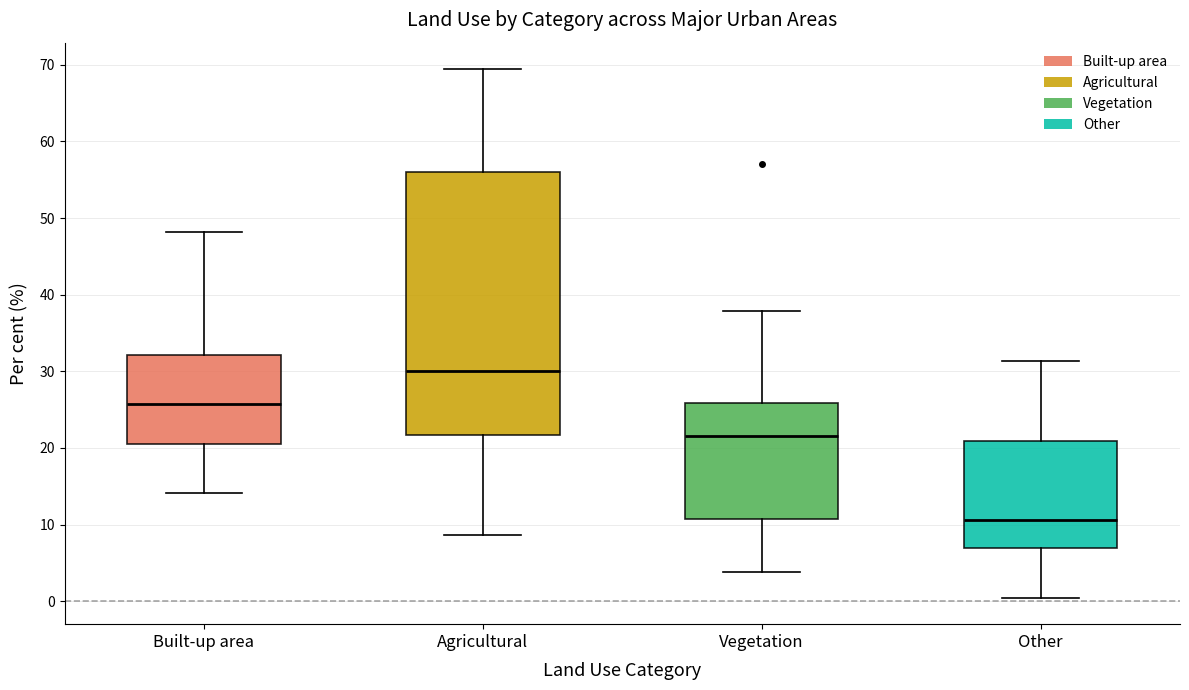

Reading left to right, read every box against the y-axis: the position of its median line, the range the box covers, and the ends of its whiskers. The values are not printed on the chart, so give them approximately, as read against the axis.

Built-up area: median 26, box 21 to 32, whiskers 14 to 48
Agricultural: median 30, box 22 to 56, whiskers 9 to 69
Vegetation: median 22, box 11 to 26, whiskers 4 to 38
Other: median 11, box 7 to 21, whiskers 0 to 31